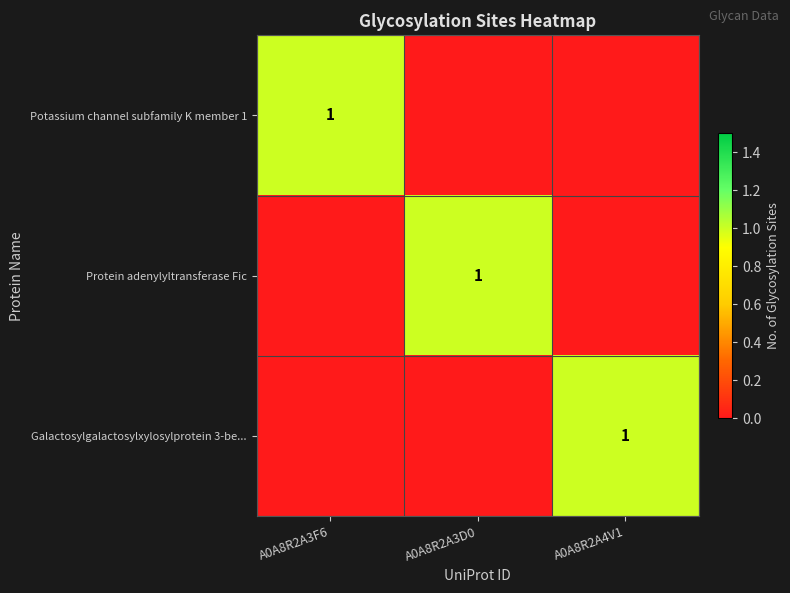

What is the total value across all series at A0A8R2A4V1?

1